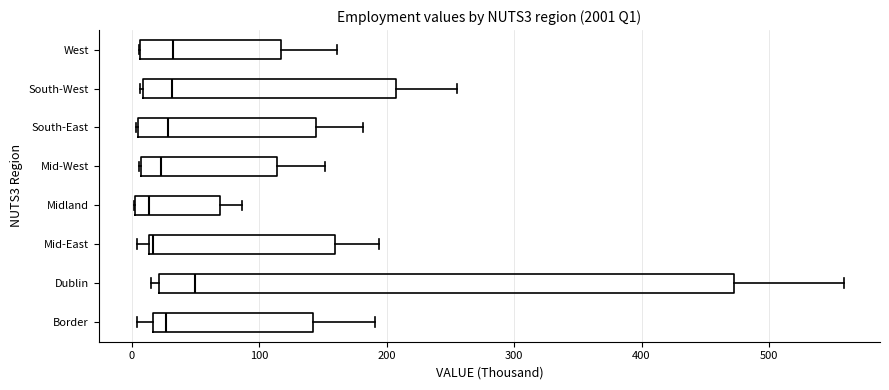

Which box's median line is the furthest to the right?

Dublin